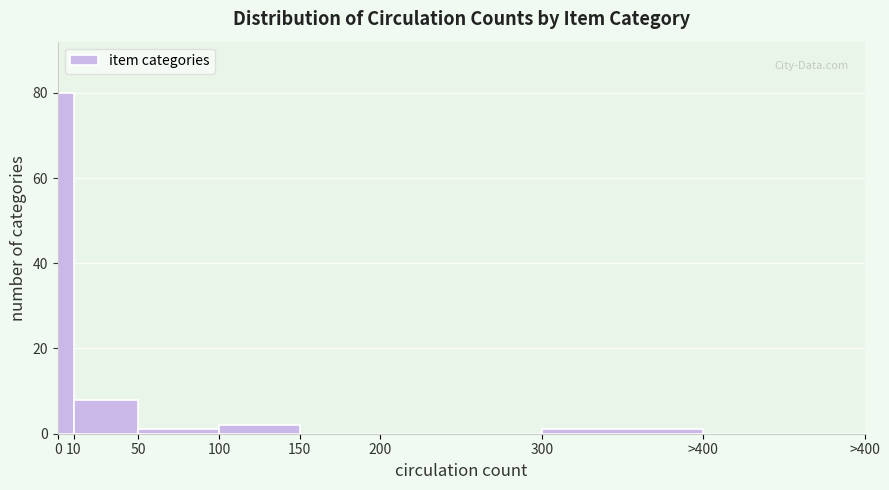

Reading left to right, list all the values displayed in this chart.

0=80	10=8	50=1	100=2	150=0	200=0	300=1	>400=0